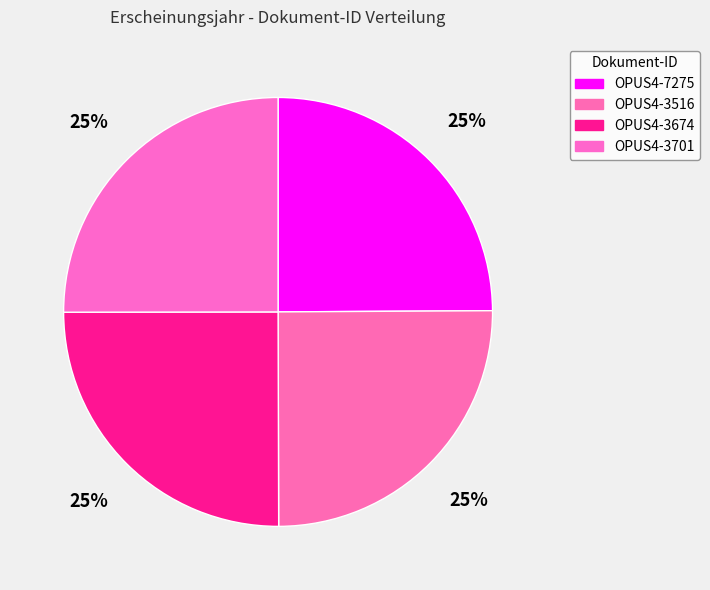

Combined, what portion of the pie is OPUS4-3701 and OPUS4-7275?

49.9%